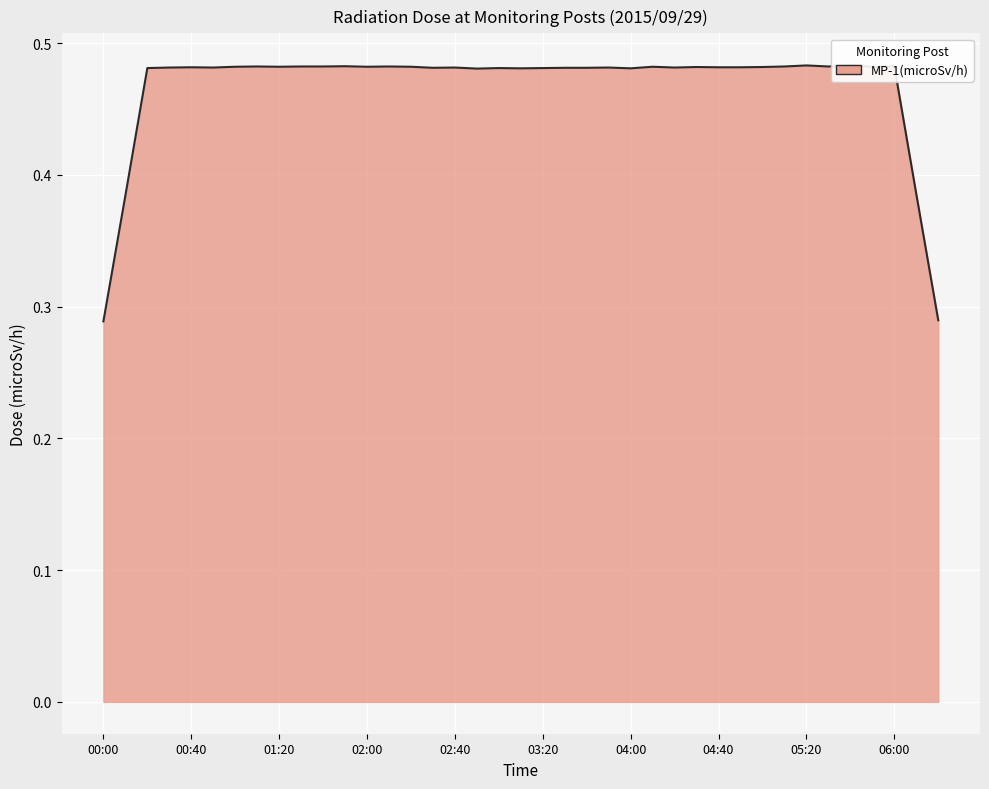

What is the difference between the highest and lowest values at 00:00?

0.3